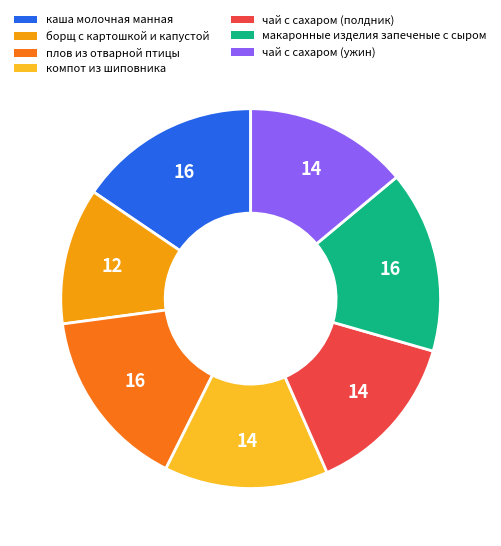

Combined, do борщ с картошкой и капустой and компот из шиповника account for over 50%?

No